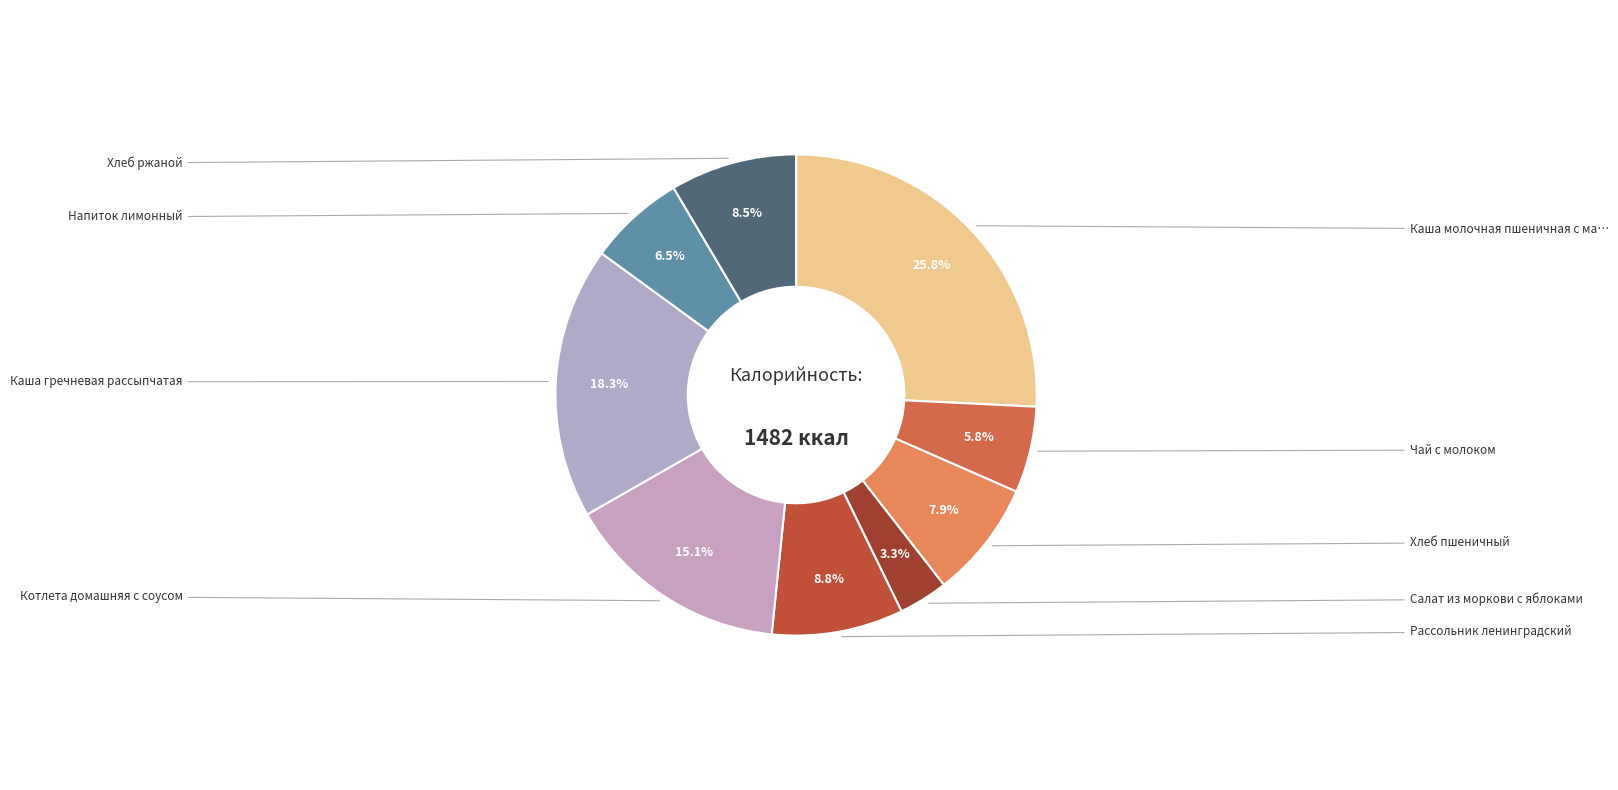

How many slices are in this pie chart?

9